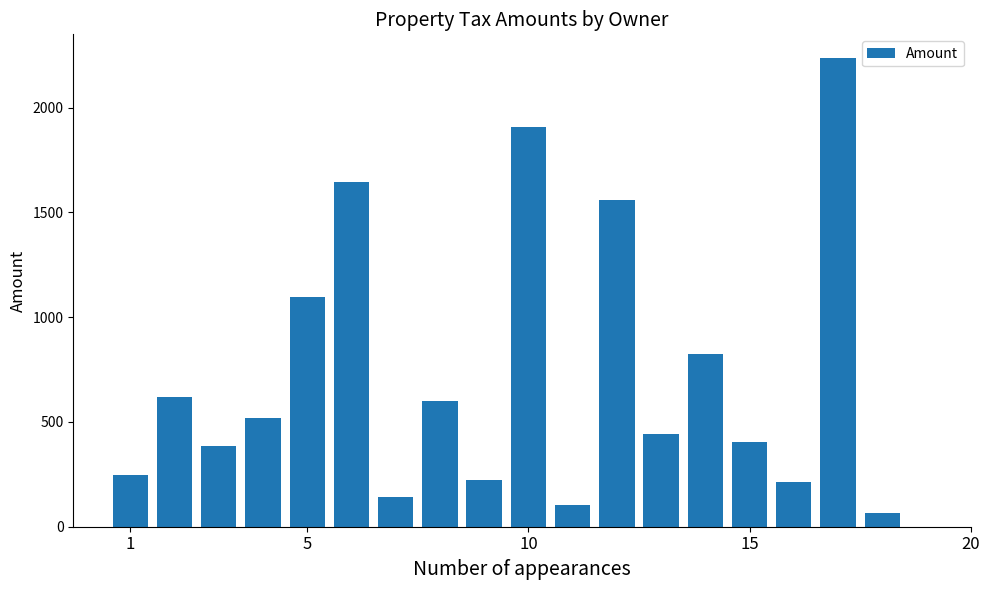

What is the value of the 15th bar from the left?

406.4